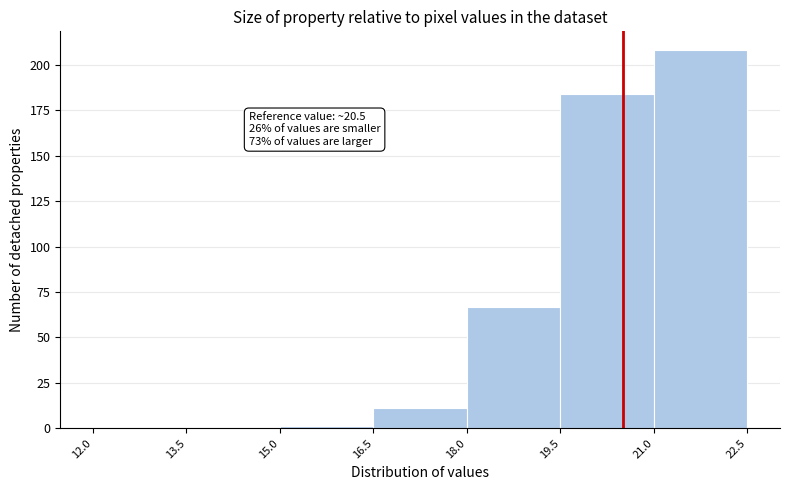

Over which range of the x-axis is the bar tallest?

21.0 to 22.5